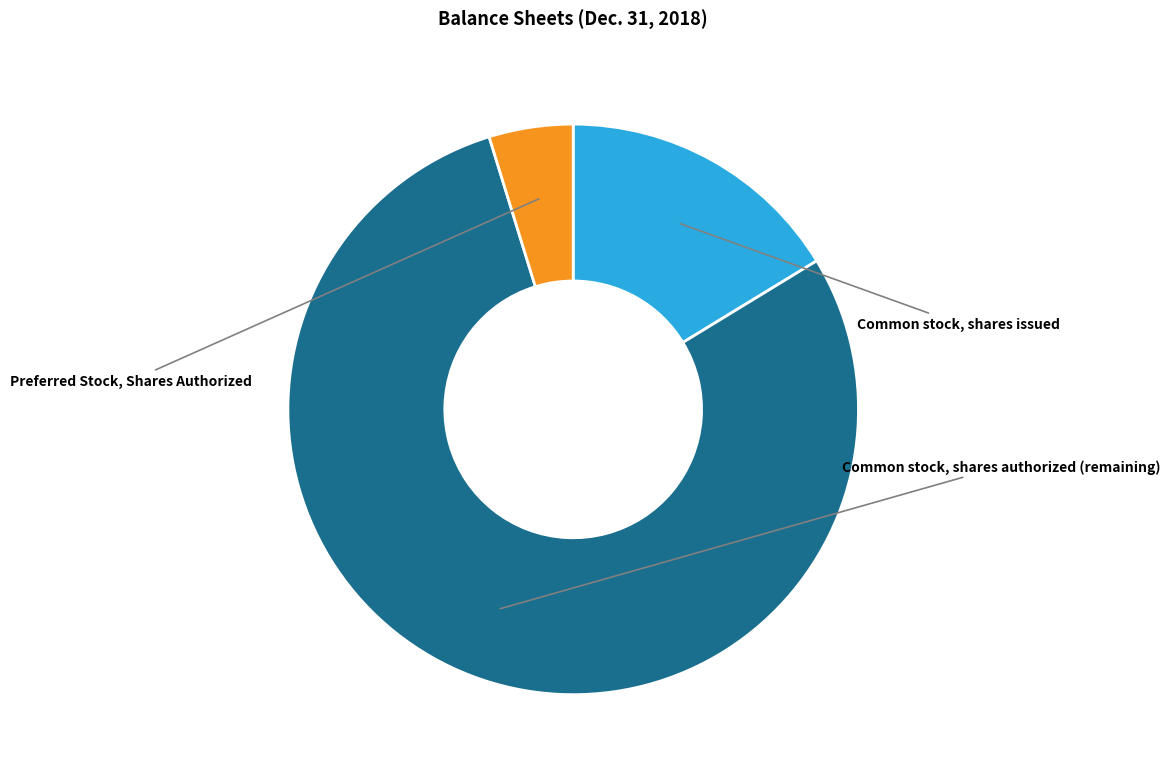

True or false: Common stock, shares issued accounts for 5% of the total.

False